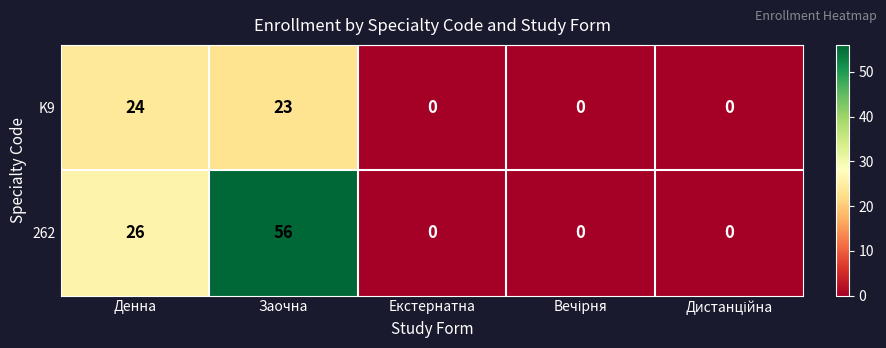

Which series changed the most between Денна and Екстернатна?

262